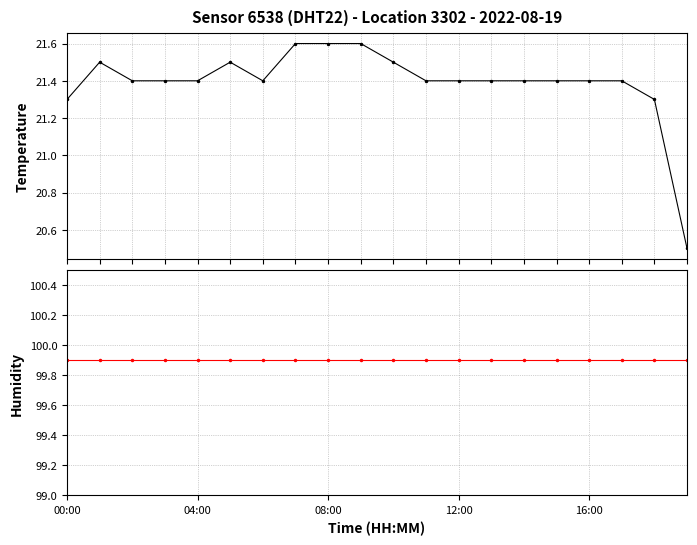

Reading right to left, list all the values displayed in this chart.

temperature: 20.5	21.3	21.4	21.4	21.4	21.4	21.4	21.4	21.4	21.5	21.6	21.6	21.6	21.4	21.5	21.4	21.4	21.4	21.5	21.3
humidity: 99.9	99.9	99.9	99.9	99.9	99.9	99.9	99.9	99.9	99.9	99.9	99.9	99.9	99.9	99.9	99.9	99.9	99.9	99.9	99.9